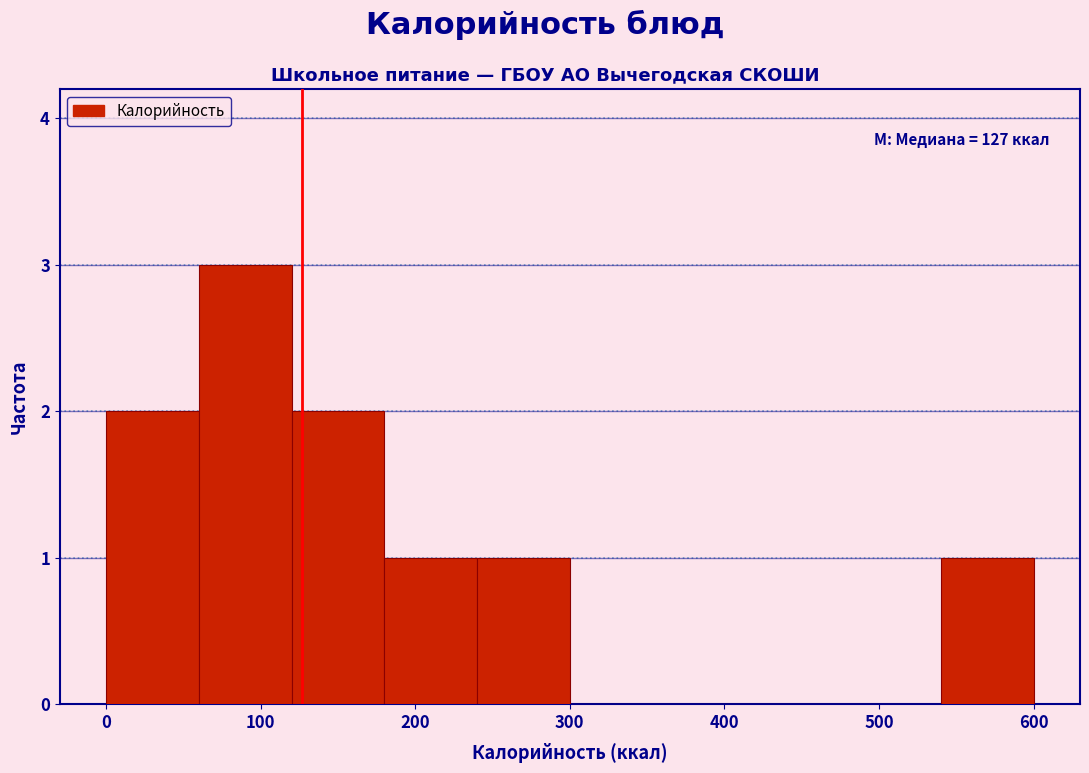

Which range on the x-axis has the tallest bar?

60 to 120